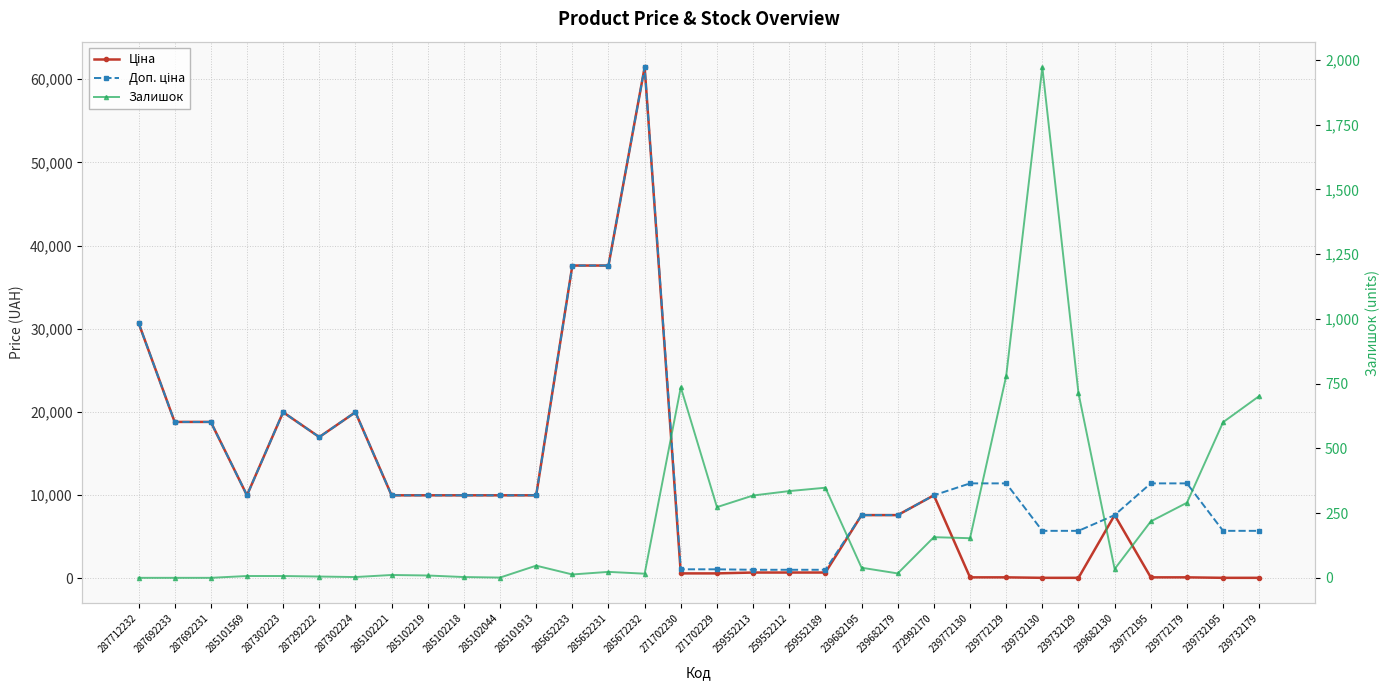

True or false: Залишок and Доп. ціна cross at least once.

False